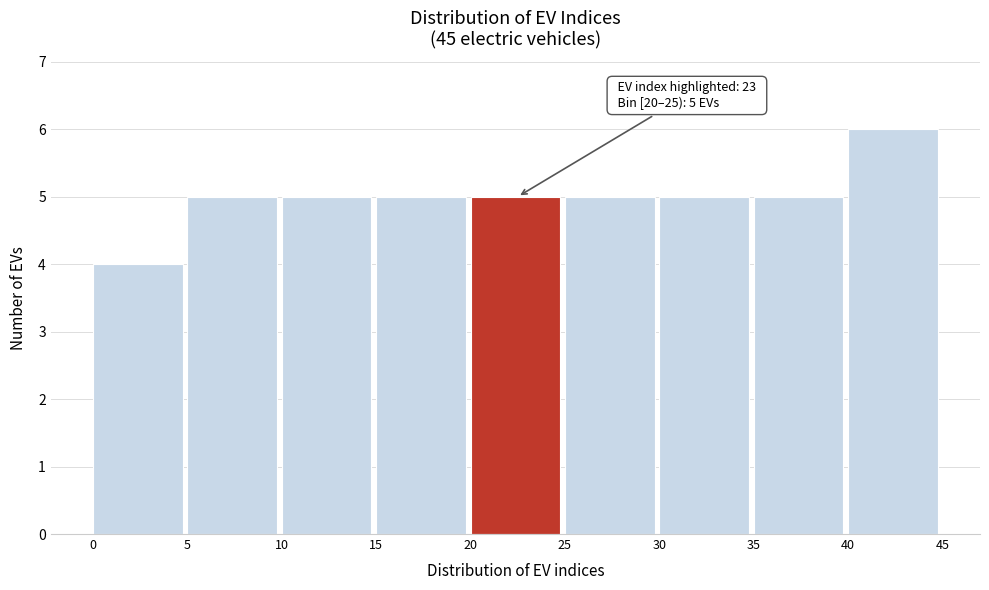

Over which range of the x-axis is the bar tallest?

40 to 45